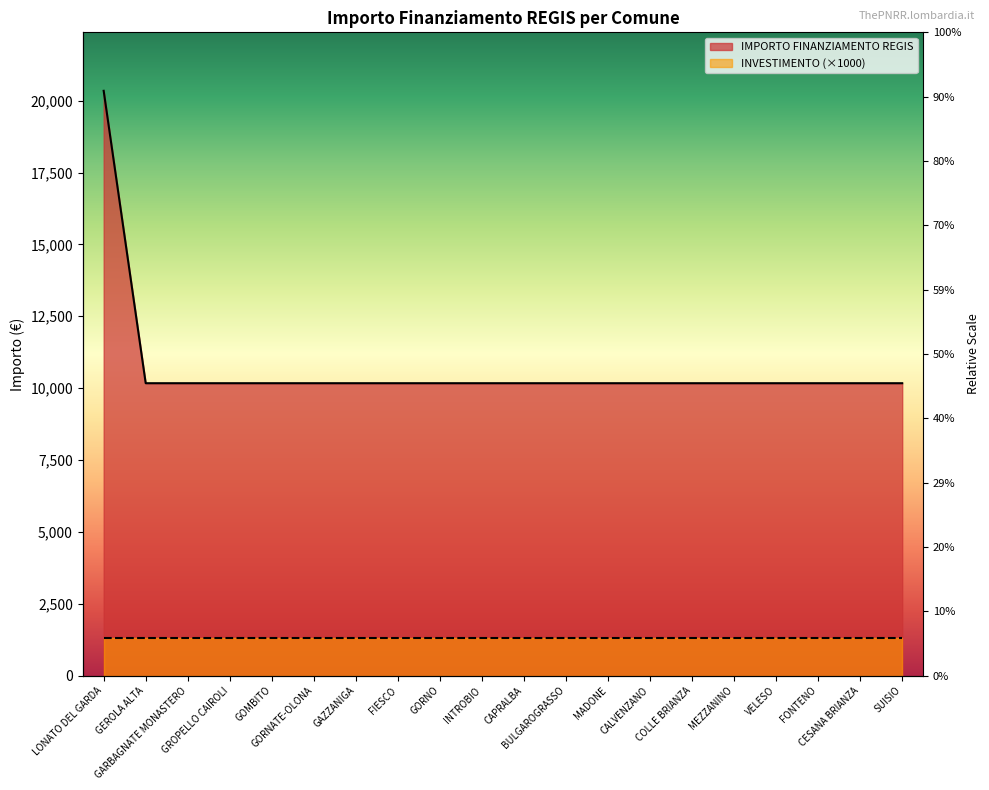

Which has a higher value, GORNO or SUISIO?

GORNO